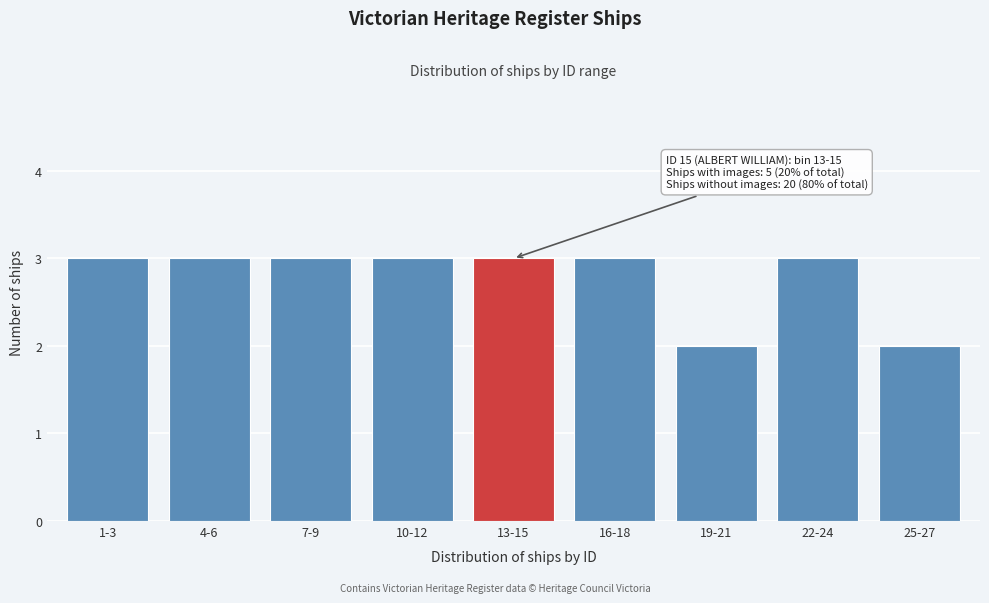

Reading right to left, what are all the values shown in this chart?

25-27=2	22-24=3	19-21=2	16-18=3	13-15=3	10-12=3	7-9=3	4-6=3	1-3=3